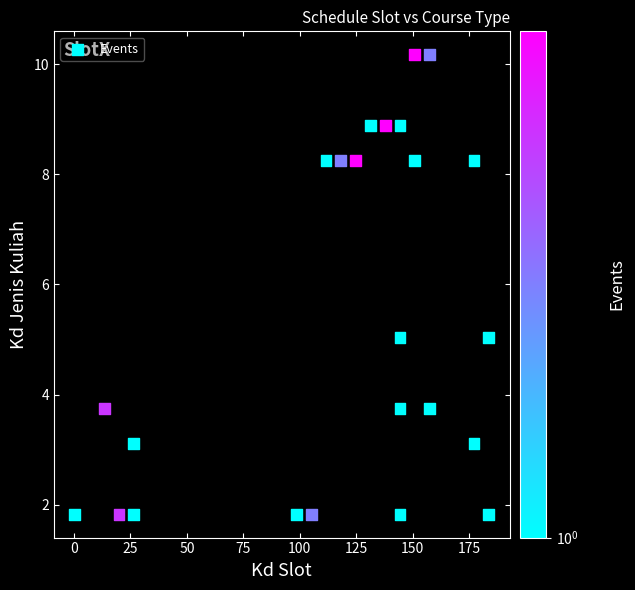

What is the range of Y values (max minus min)?

8.4